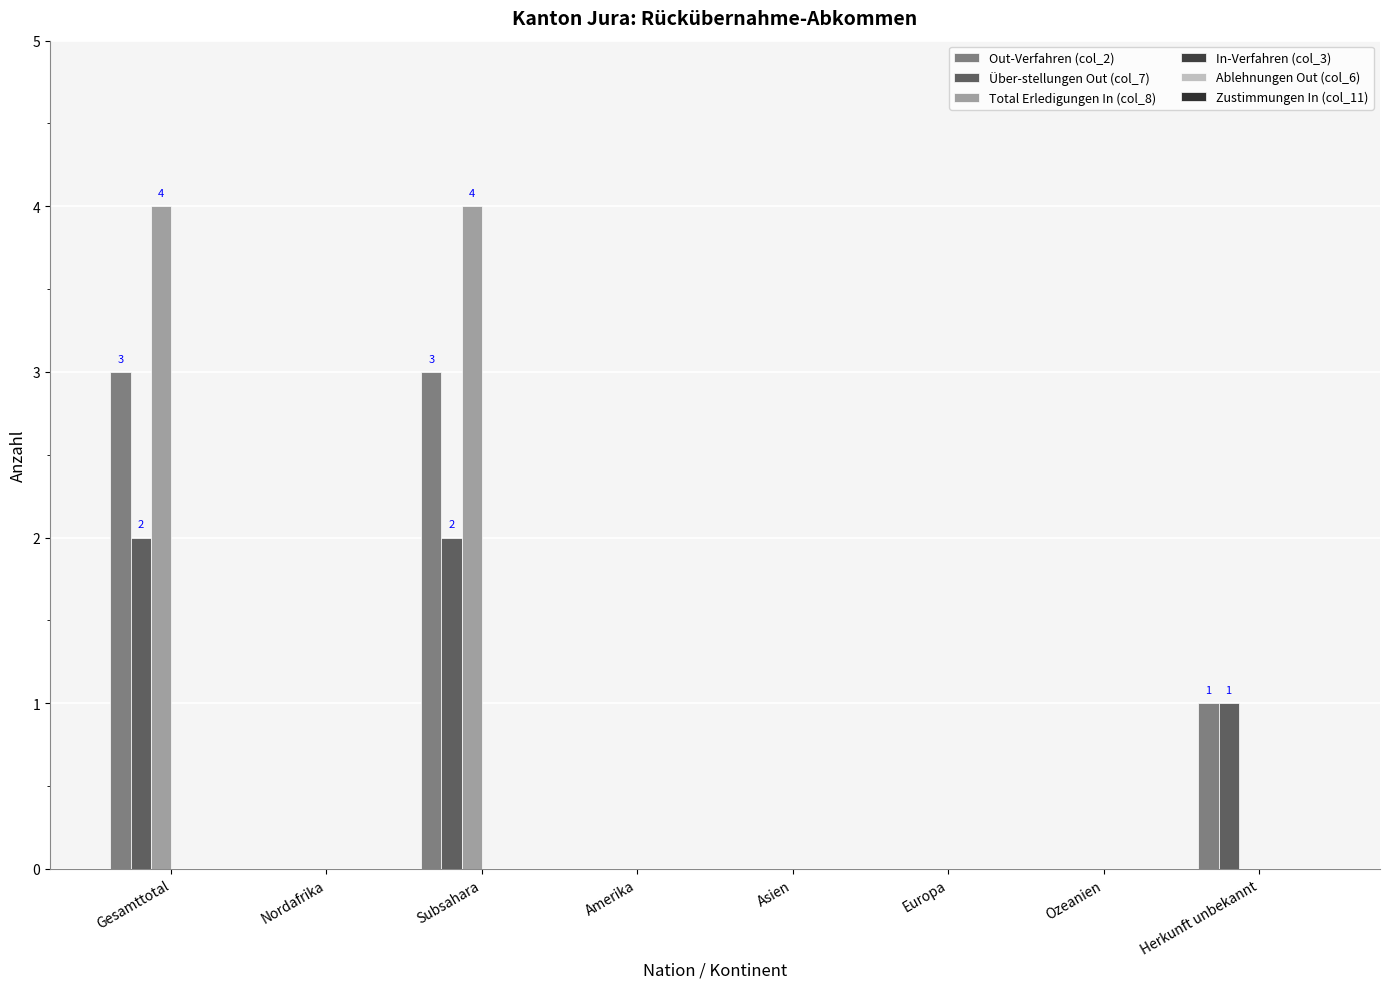

What is the label of the 6th bar from the right?

Subsahara